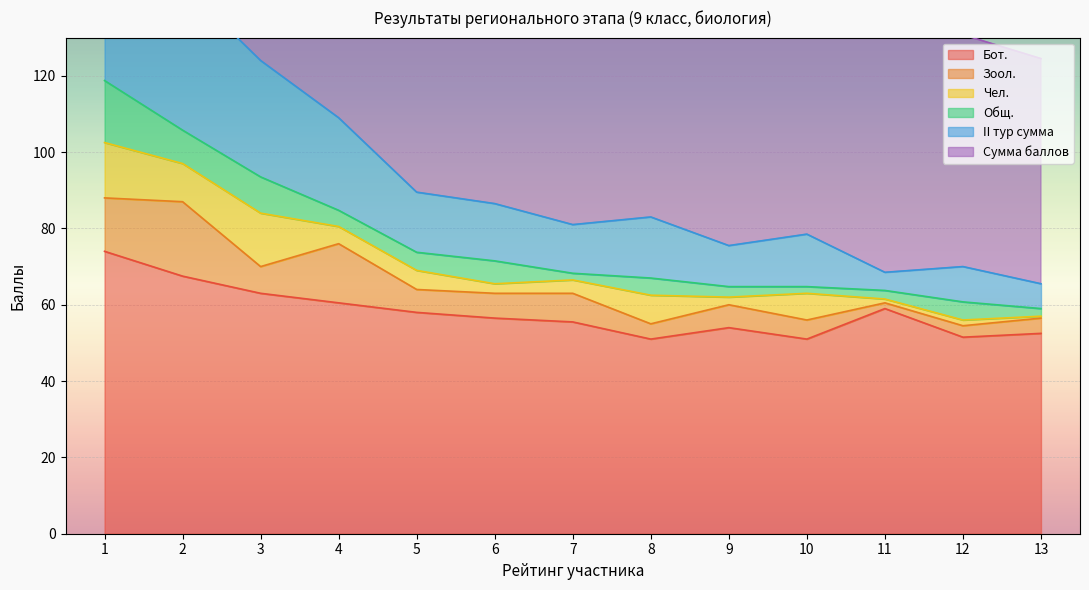

At which category does the chart reach its minimum across all series?

8